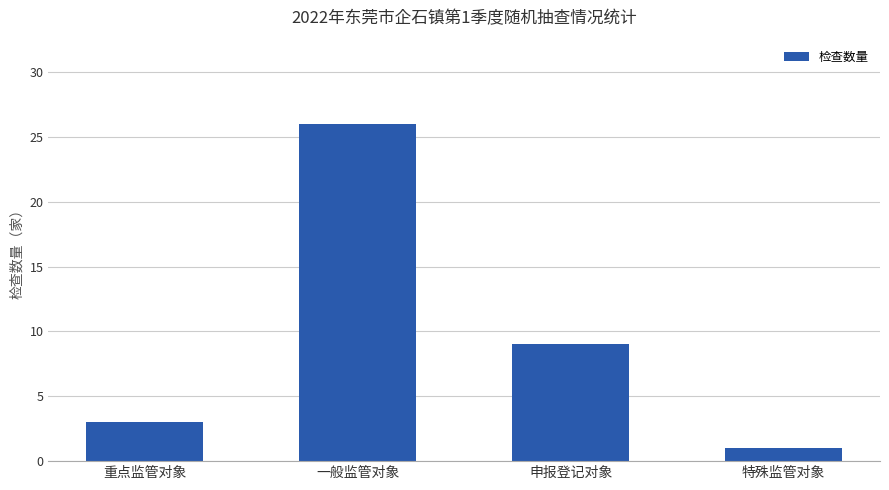

Is it true that the value at 重点监管对象 is 5?

False